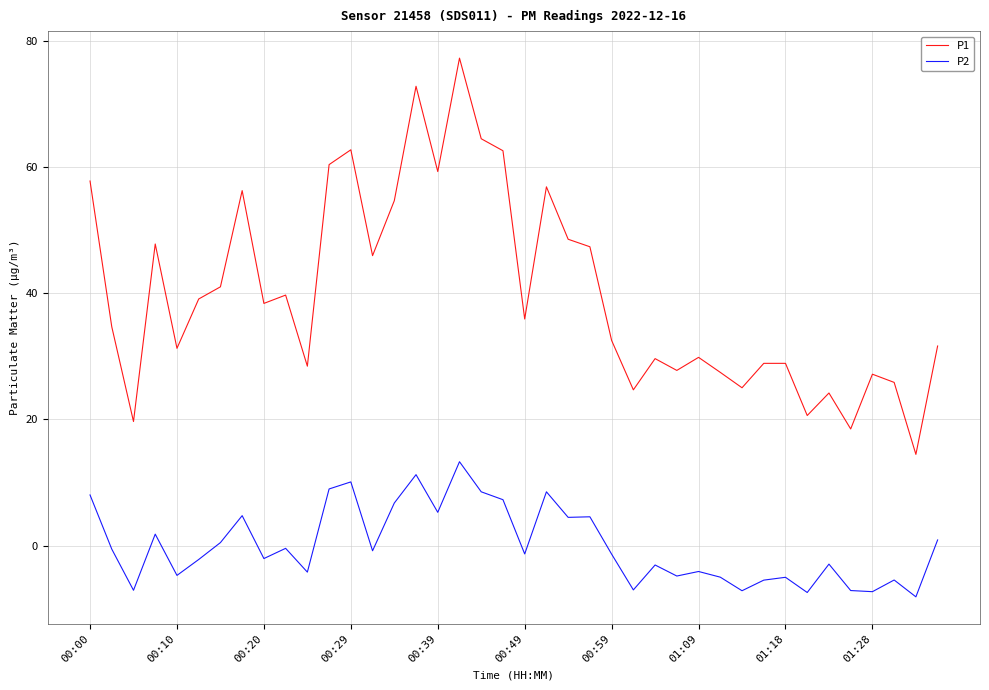

What is the difference between the maximum and minimum values in the P1 series?

62.8